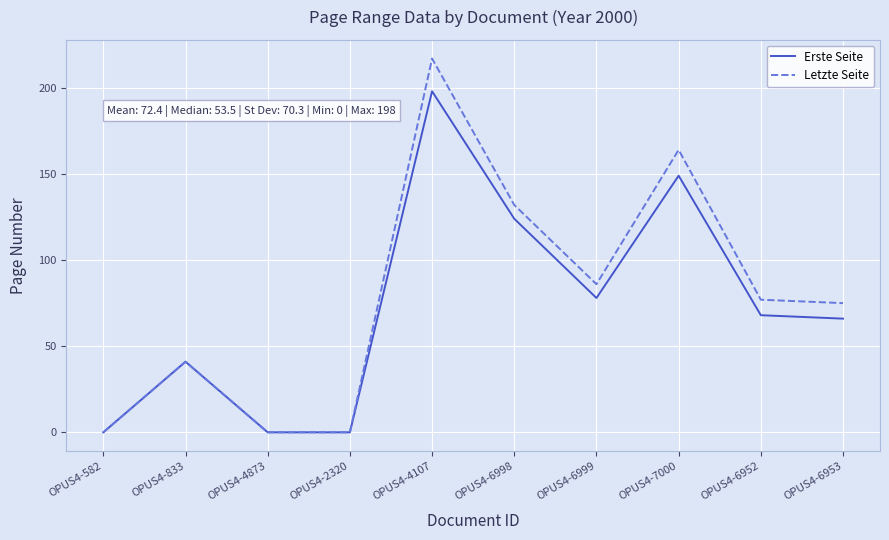

Which series has the largest range (max minus min)?

Letzte Seite